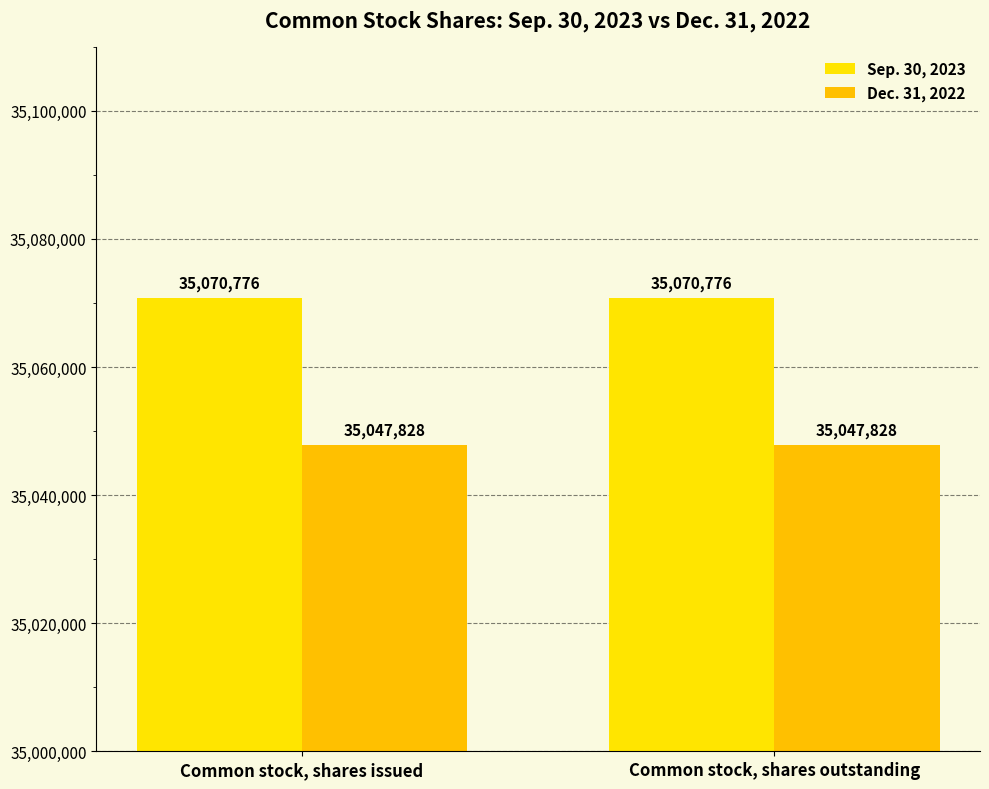

Which series has the largest total across all categories?

Sep. 30, 2023